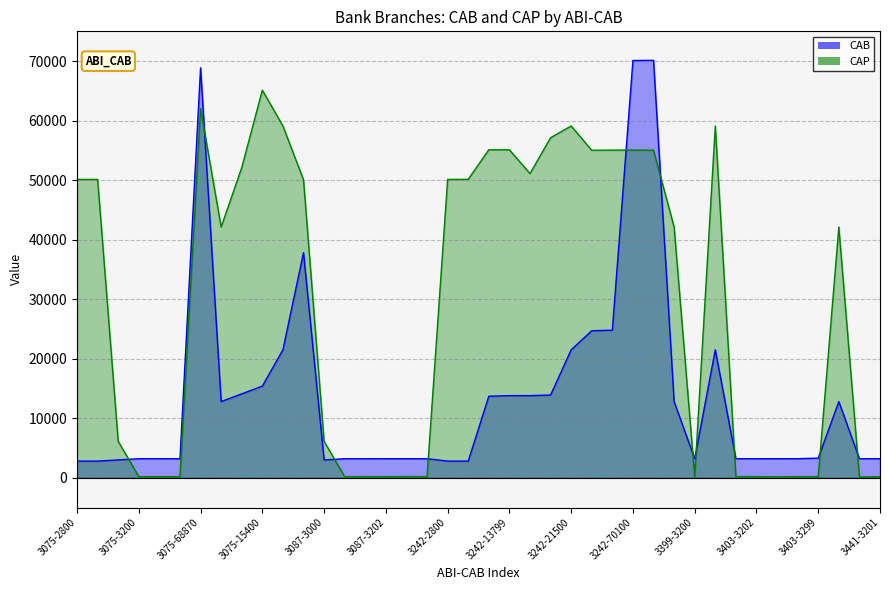

What is the difference between the maximum and minimum values in the CAB series?

67330